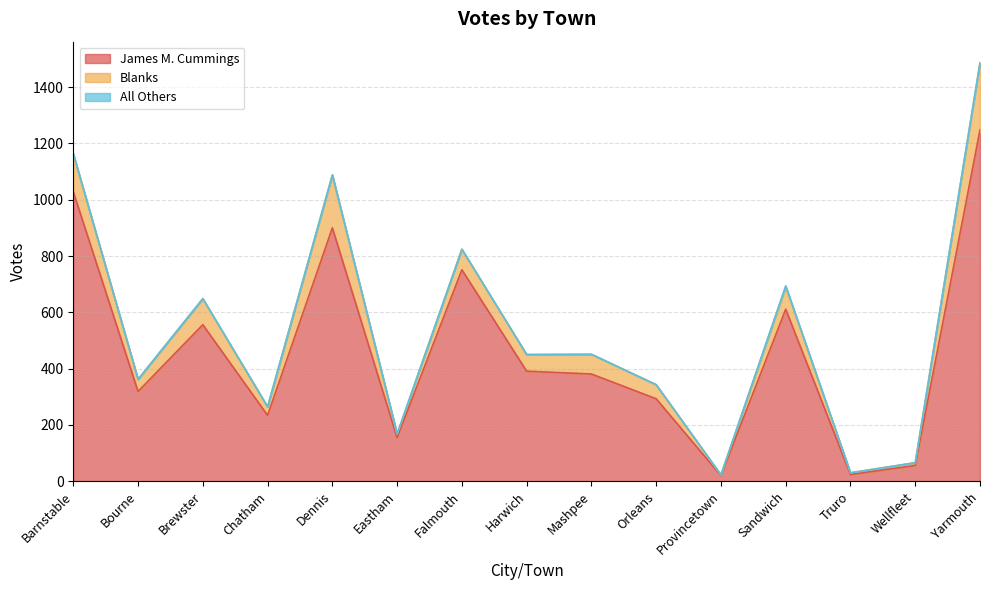

How many interior local peaks does the Blanks series have?

5